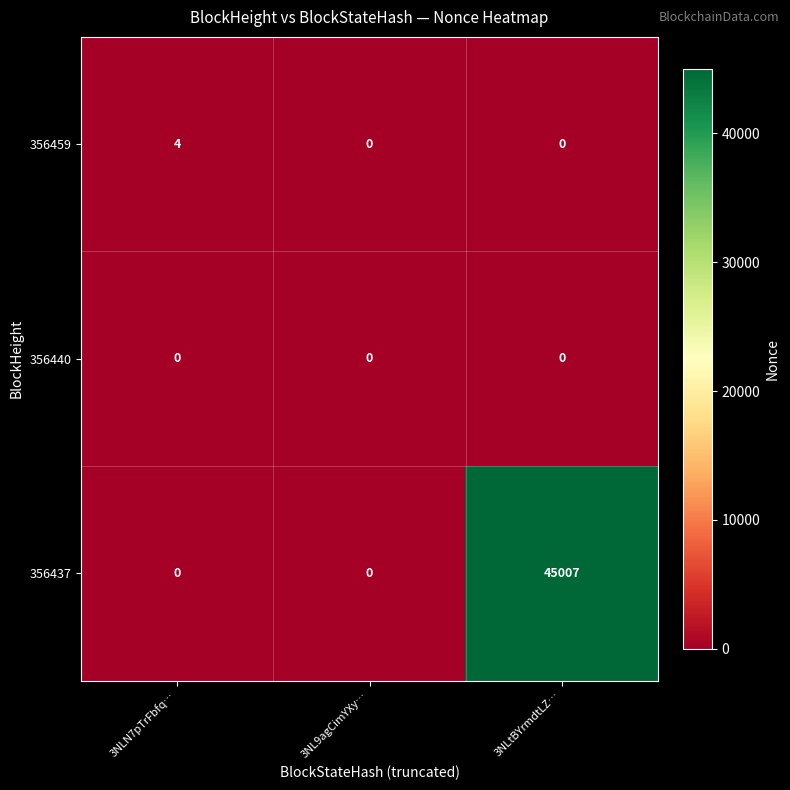

The 356440 series shows 0 at 3NL9agCimYXy…. True or false?

True